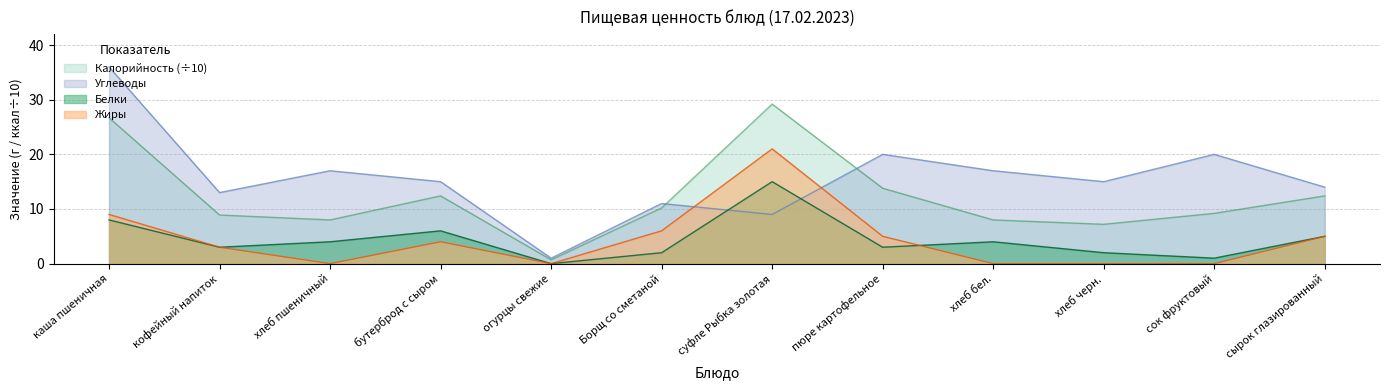

Which series changed the most between пюре картофельное and сок фруктовый?

Жиры